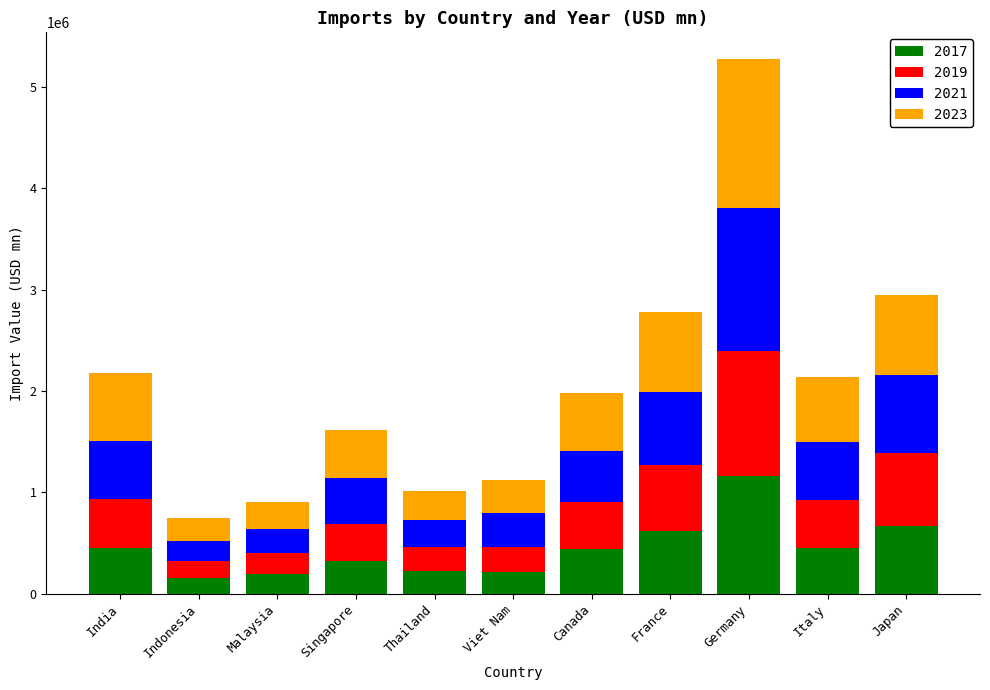

What is the sum of all 2017 values?

4915505.8